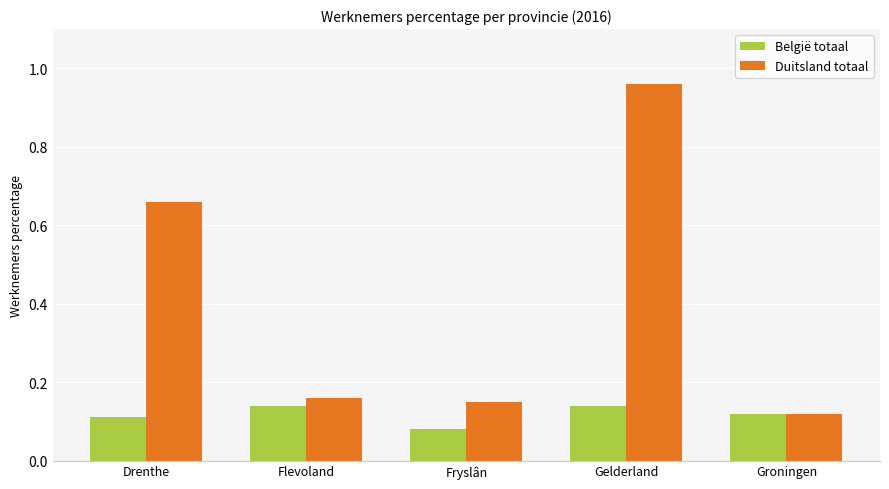

Which series has the largest total across all categories?

Duitsland totaal